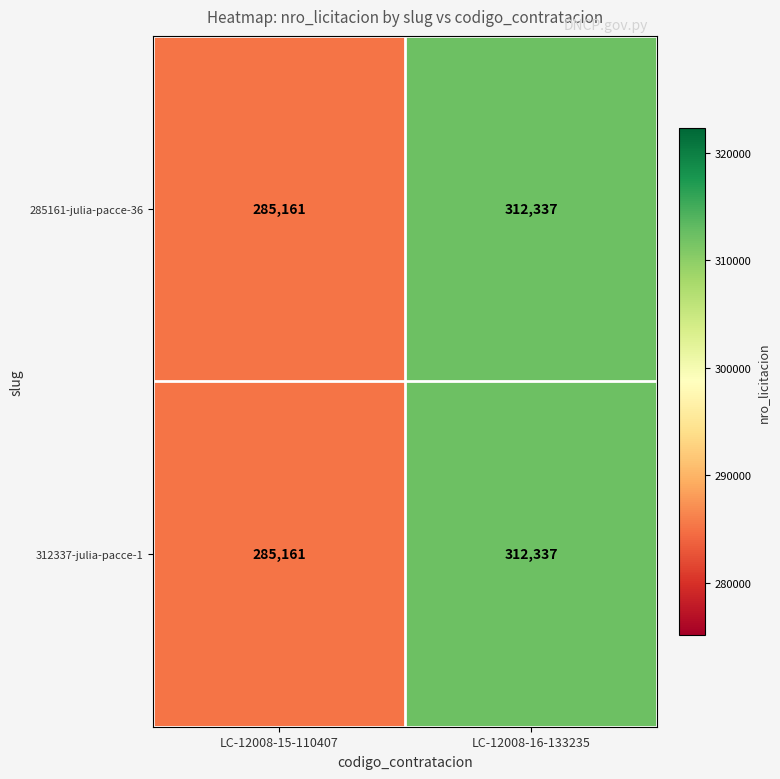

What is the maximum value shown in the chart?

312337